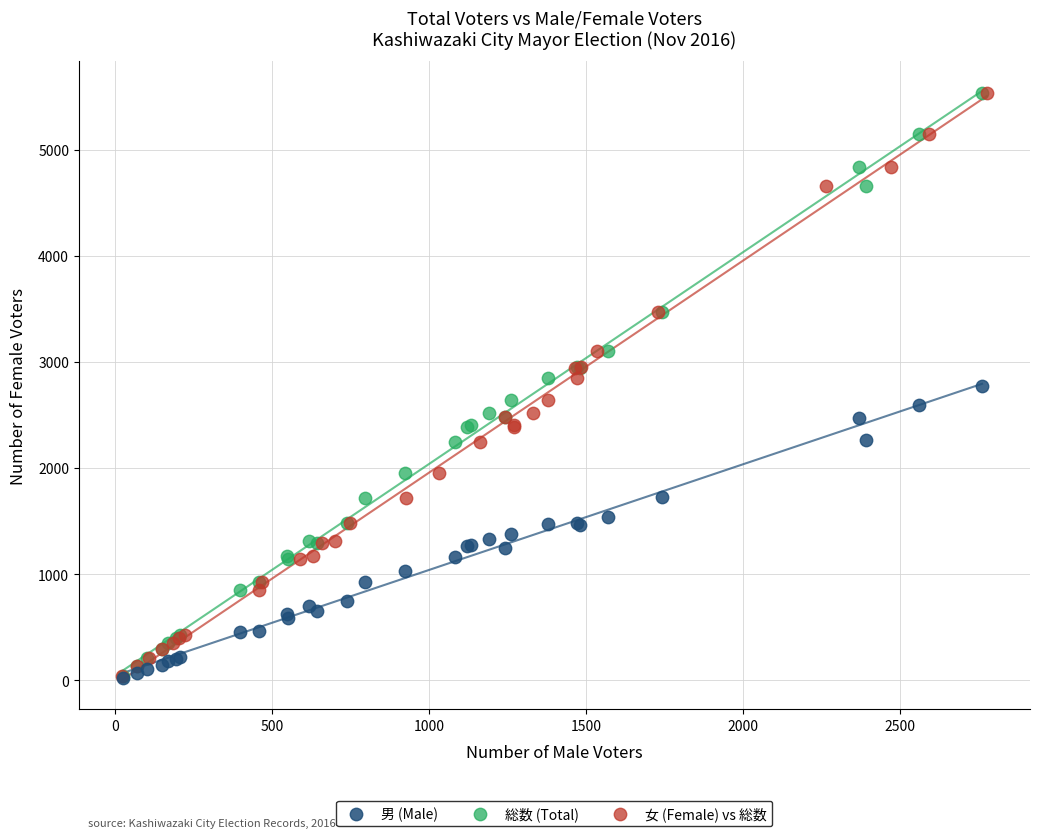

What are all the series names shown in the legend?

男 (Male), 総数 (Total), 女 (Female) vs 総数